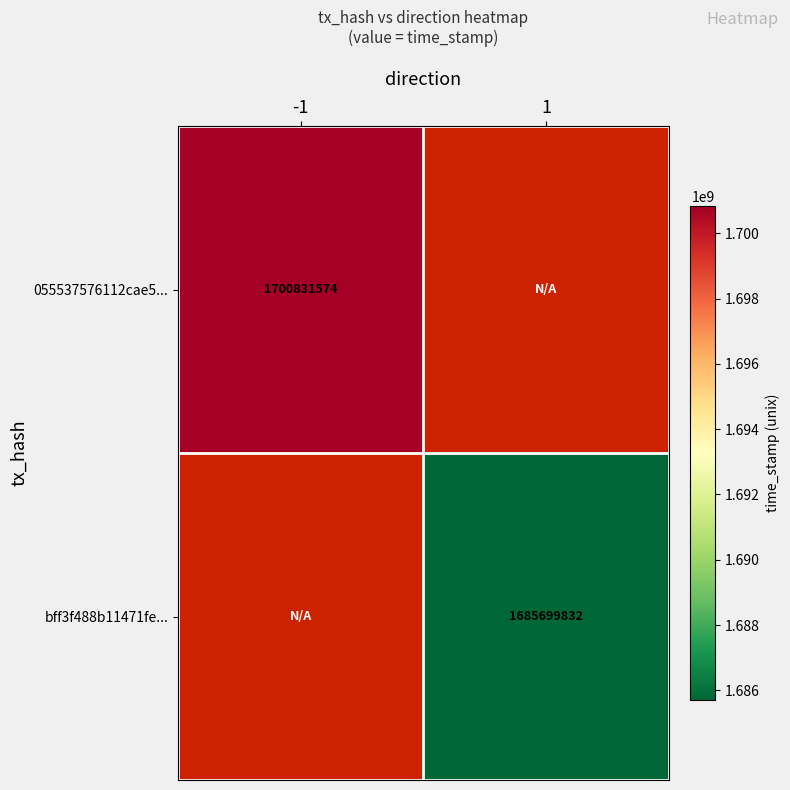

The value of 055537576112cae5... at -1 is 684556280. True or false?

False